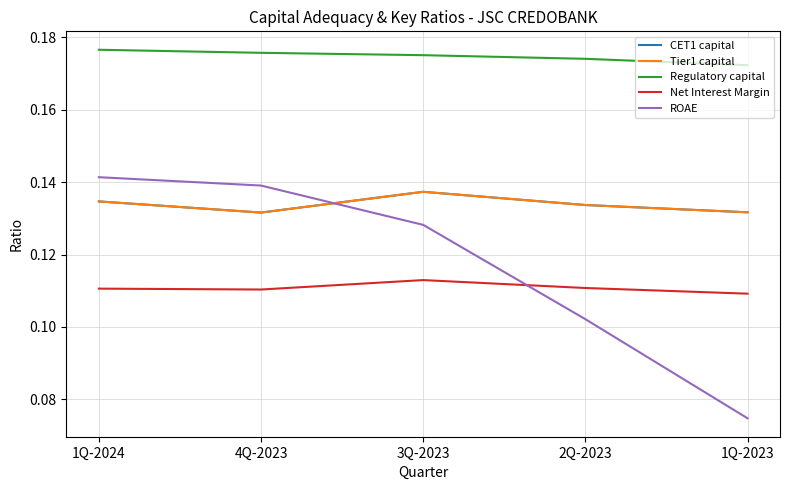

Is this an area chart (filled region under the line)?

No